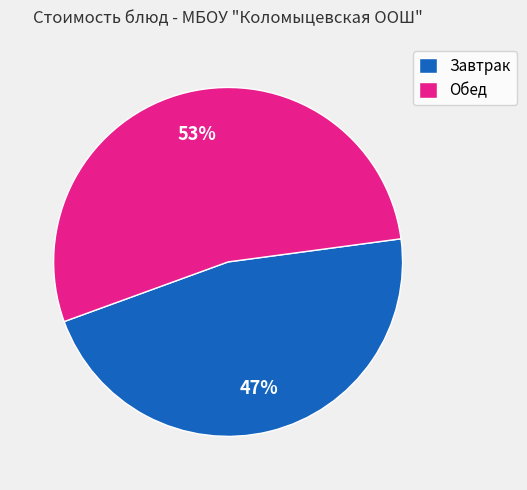

Does any single category account for the majority?

Yes